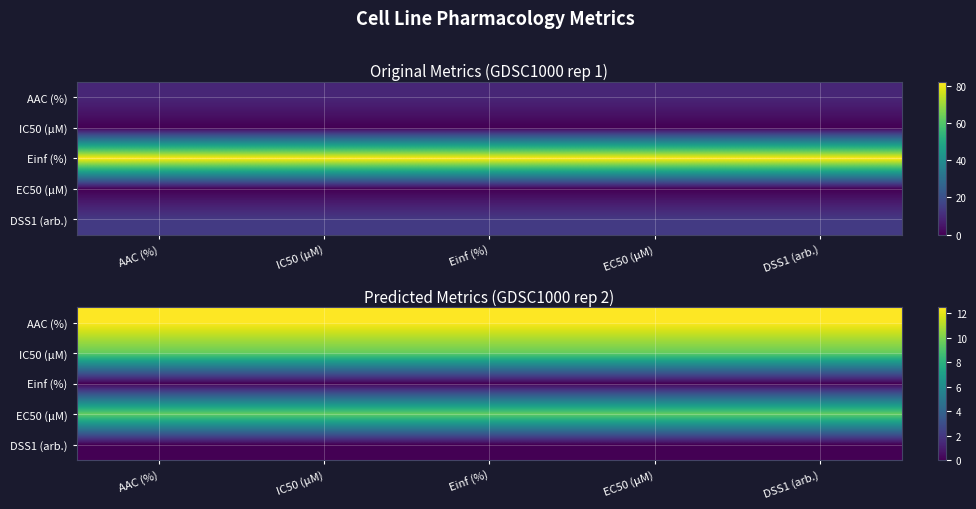

The AAC (%) series shows 5.9 at Einf (%). True or false?

False